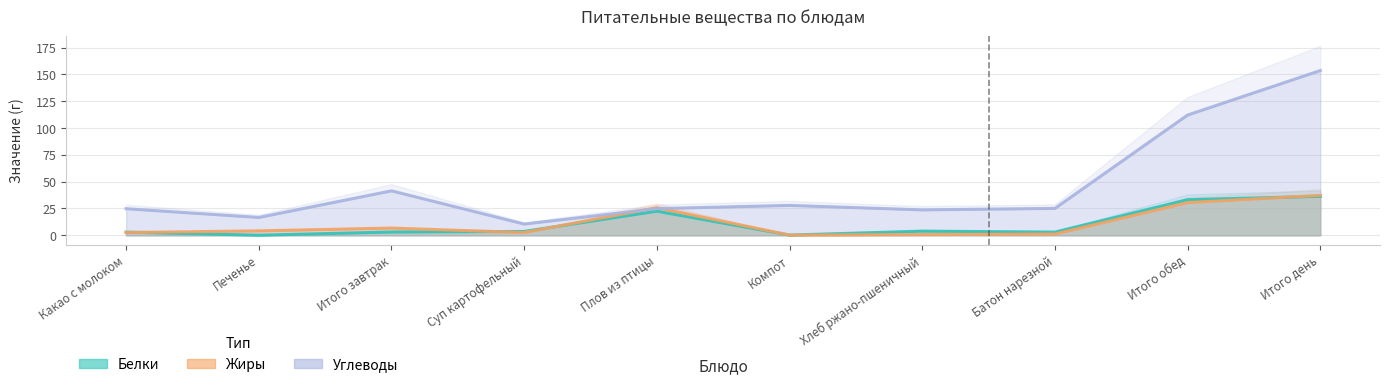

List the series in order of their peak value, highest first.

Углеводы, Жиры, Белки